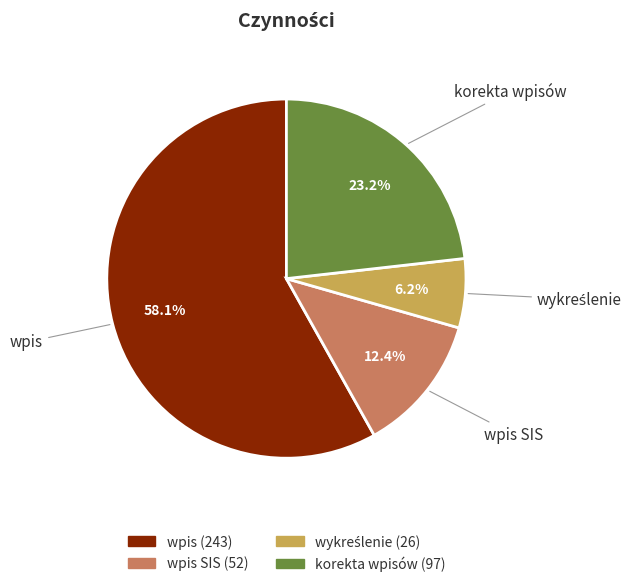

Which category accounts for the majority?

wpis